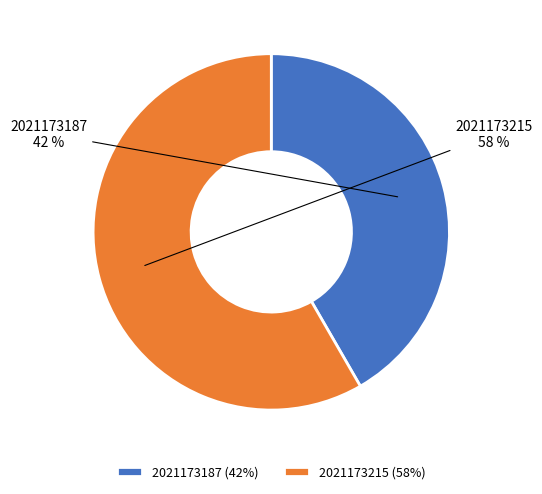

What is the ratio of the value at 2021173187 to the value at 2021173215?

0.7